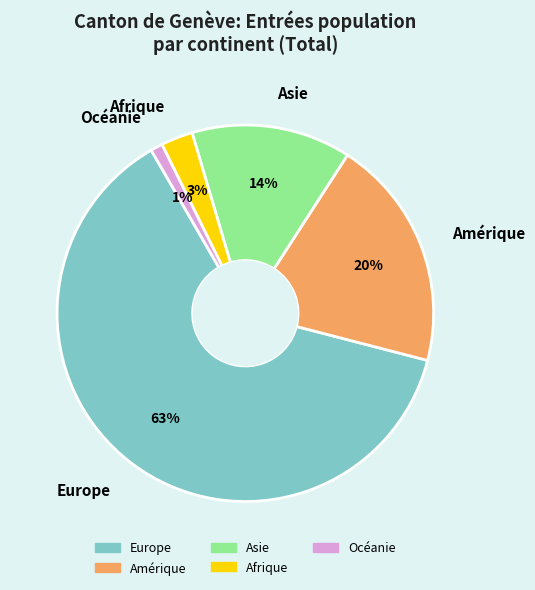

True or false: Asie accounts for 14% of the total.

True